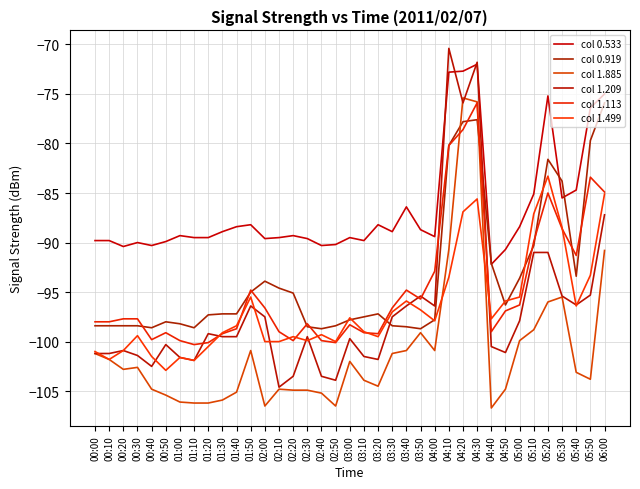

What are all the series names shown in the legend?

col 0.533, col 0.919, col 1.885, col 1.209, col 1.113, col 1.499